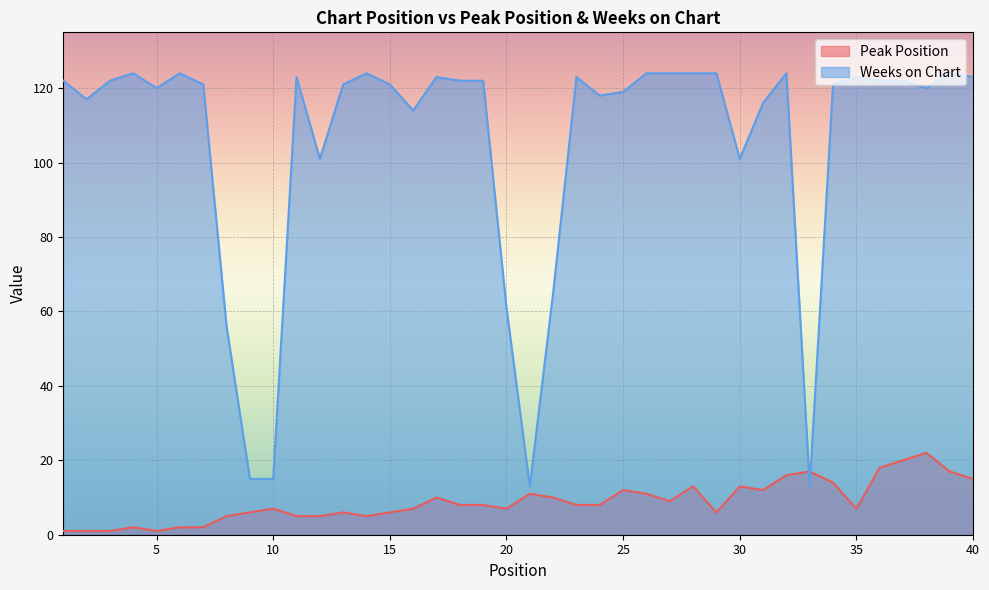

What is the maximum value for Peak Position?

22